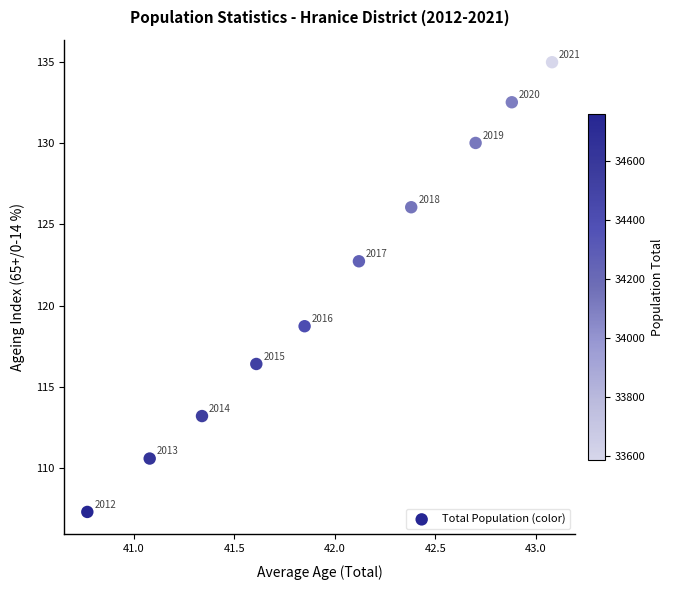

What Y value in the scatter plot is closest to 121?

122.7